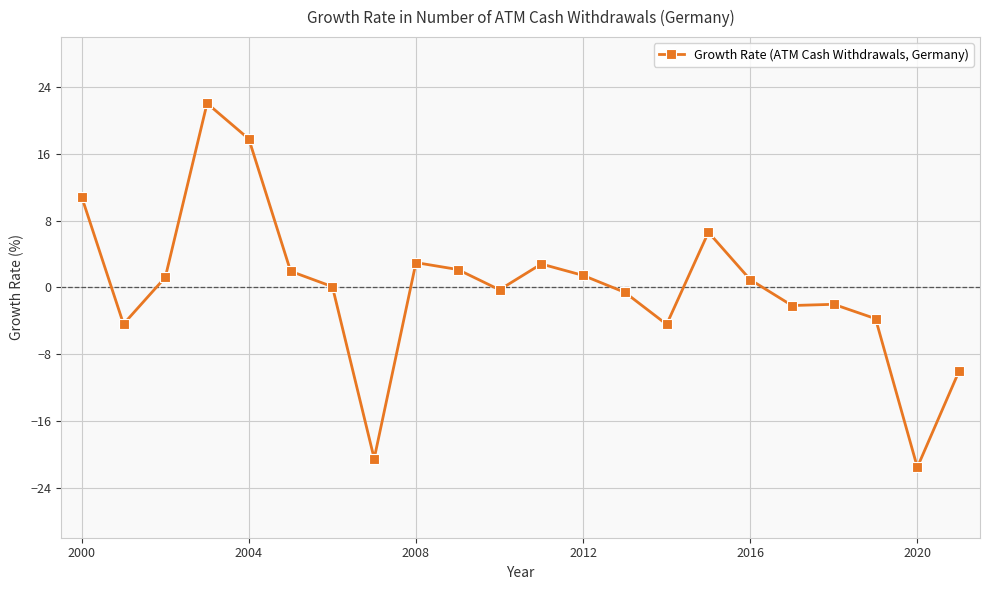

True or false: there are more than 1 points higher than both neighbors.

True